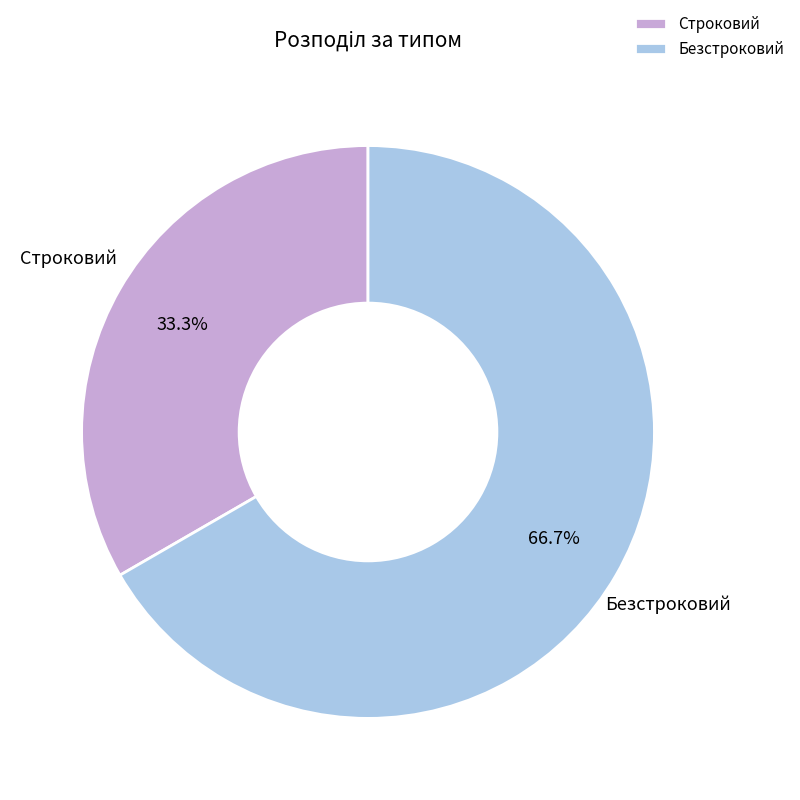

To the nearest percent, what is the combined percentage of Строковий and Безстроковий?

100%